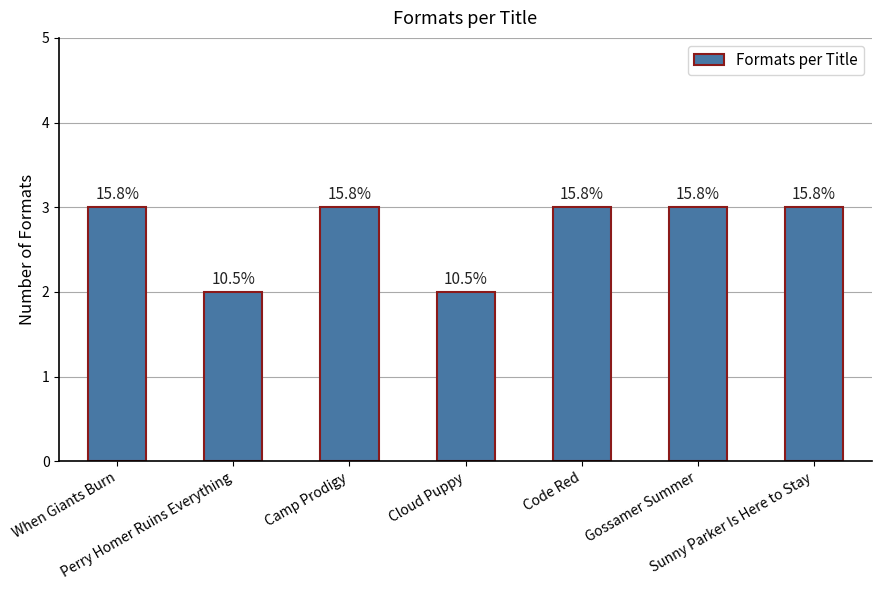

What is the greatest value displayed?

3